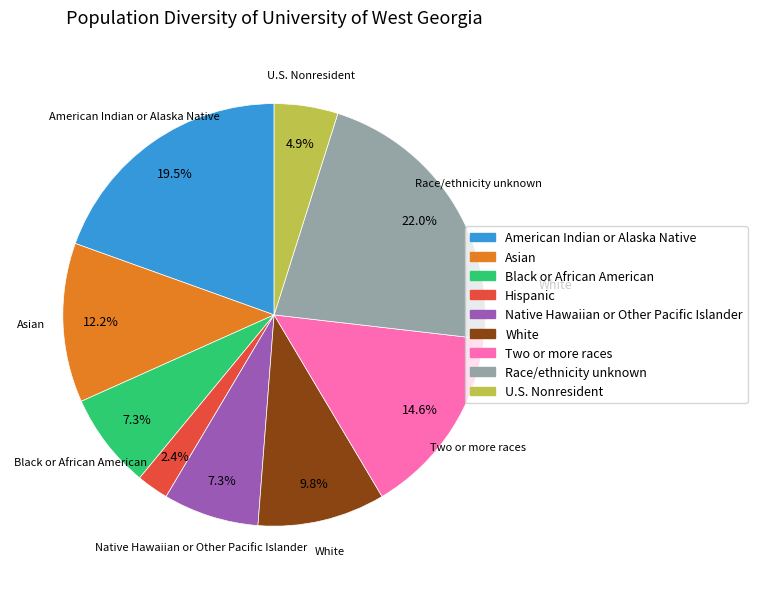

Does any single category account for the majority?

No